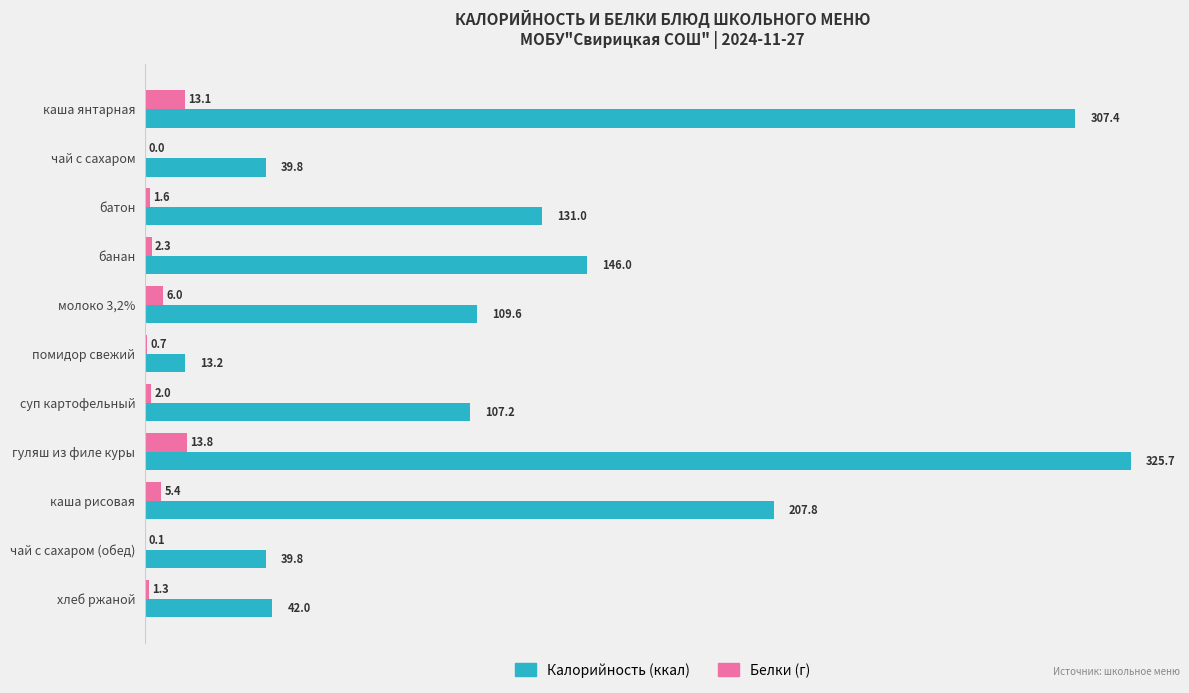

Count the number of data series in this chart.

2